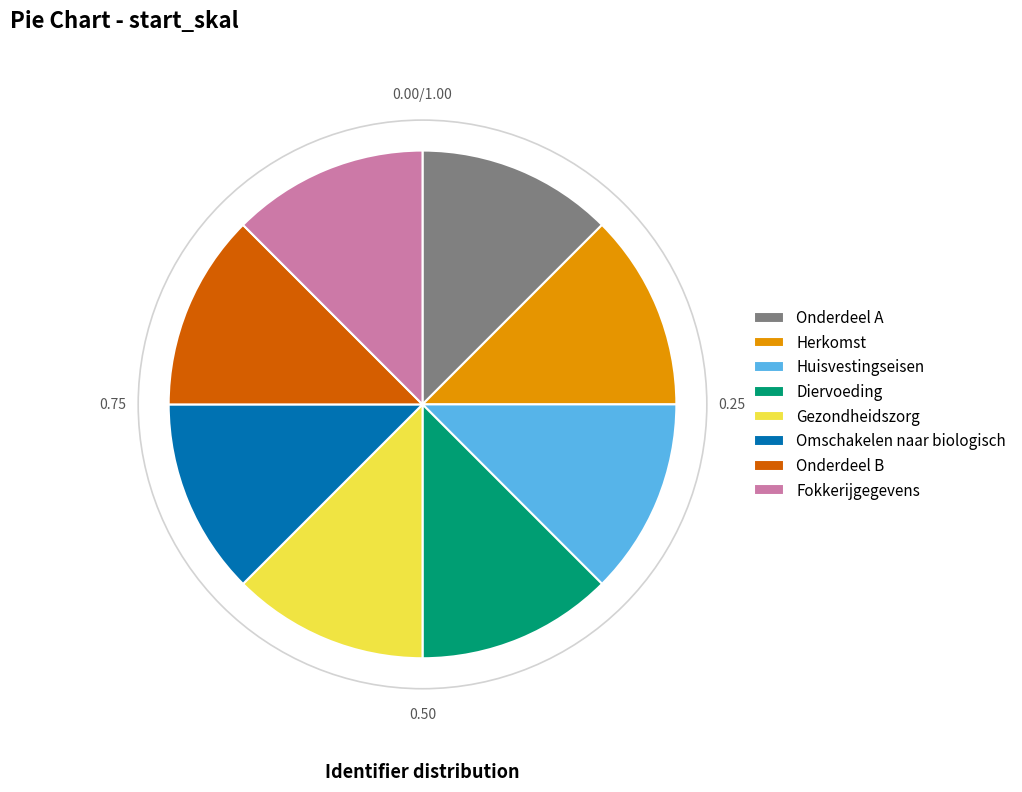

Approximately how many times larger is the value at Fokkerijgegevens compared to Onderdeel B?

1.0